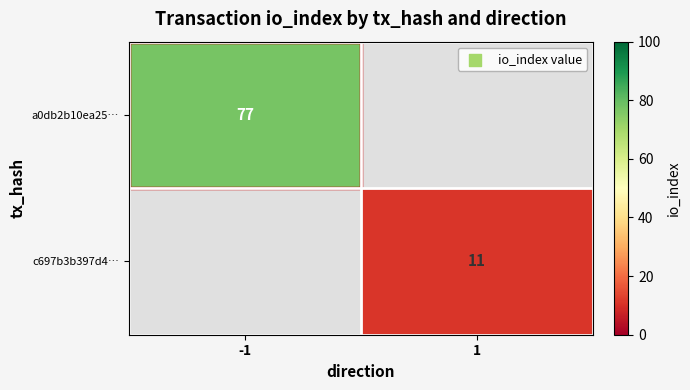

Is it true that c697b3b397d4… equals 6 at 1?

False